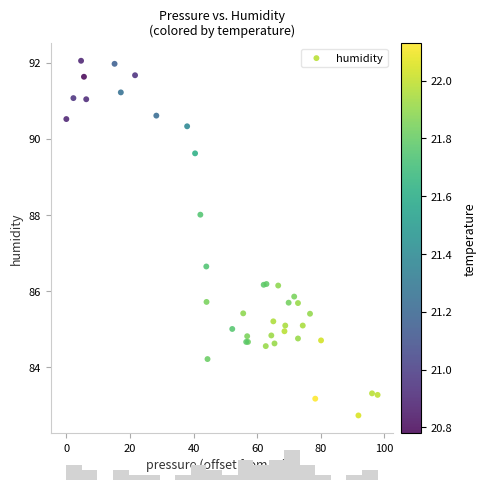

What Y value in the scatter plot is closest to 87?

86.7